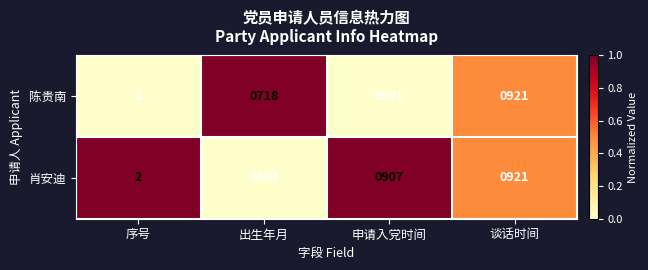

How many values in the 肖安迪 series are below 907?

2